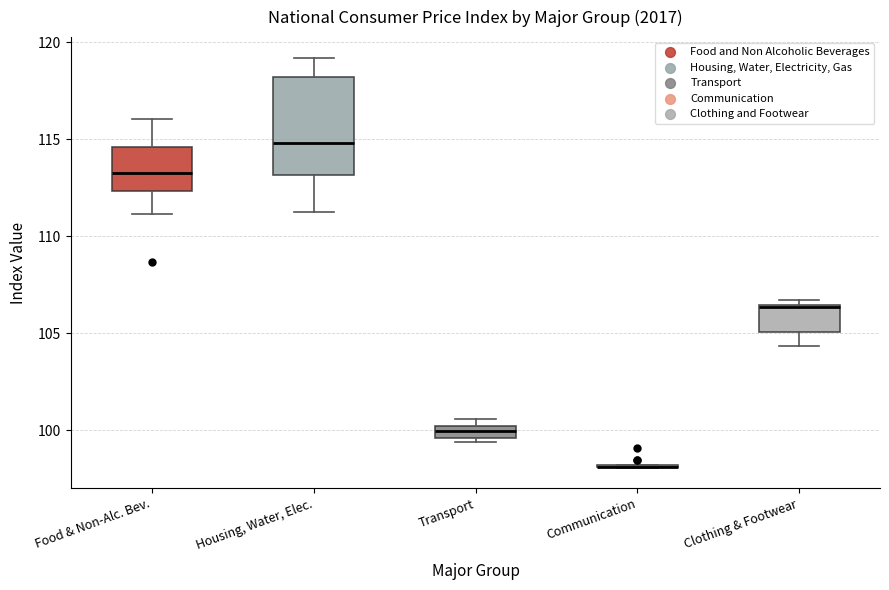

Which box is the tallest, from its lower edge to its upper edge?

Housing, Water, Elec.